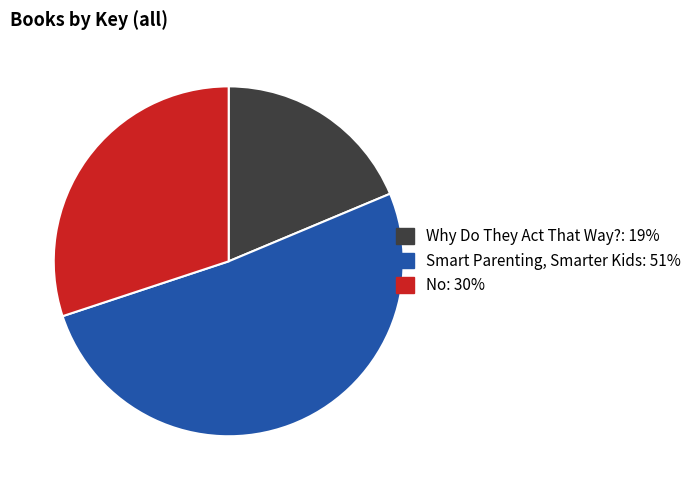

What is the ratio of the value at No to the value at Why Do They Act That Way??

1.6